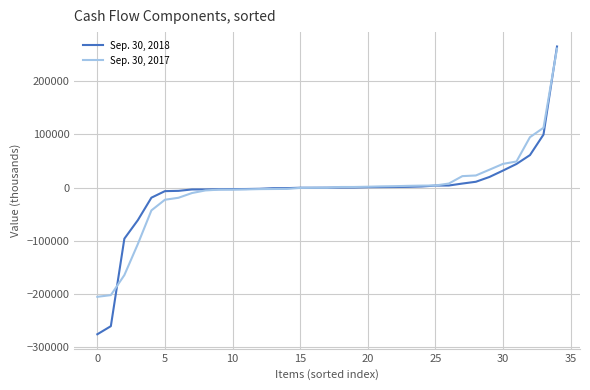

List the series in order of their peak value, highest first.

Sep. 30, 2018, Sep. 30, 2017